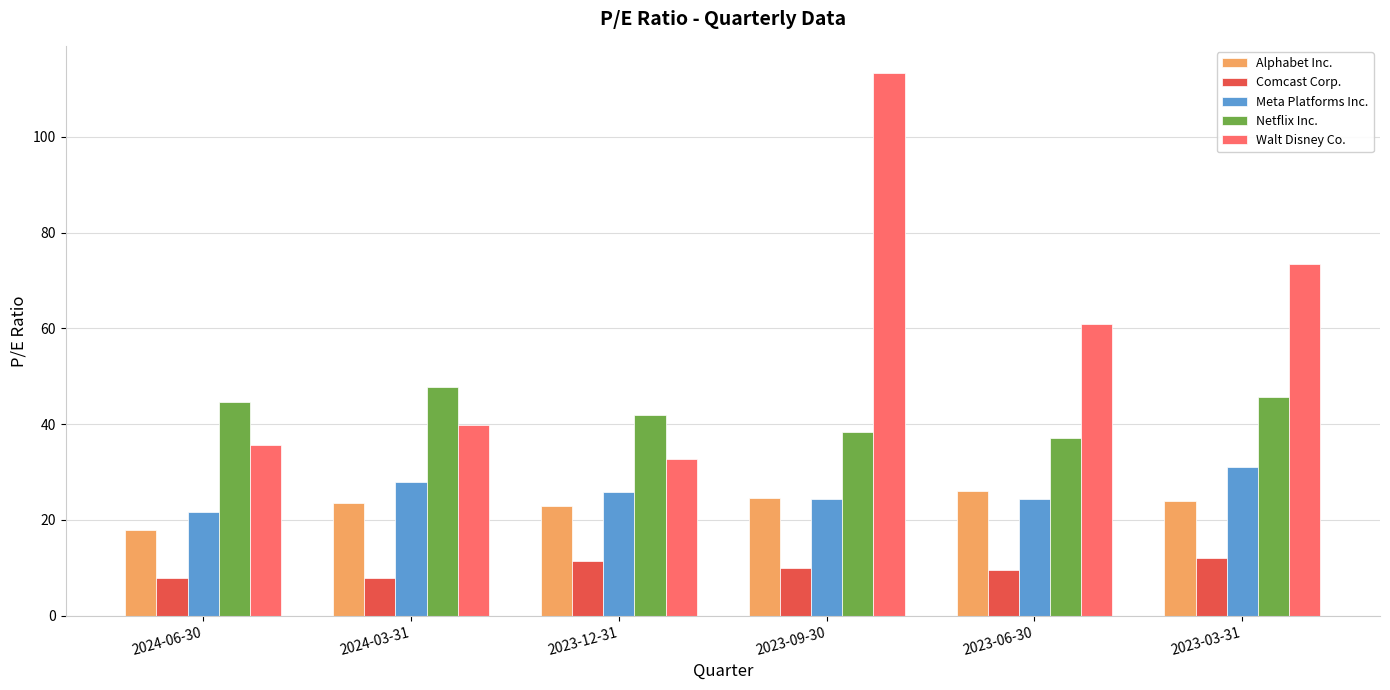

What is the value of the Netflix Inc. bar at the 4th from the left?

38.3